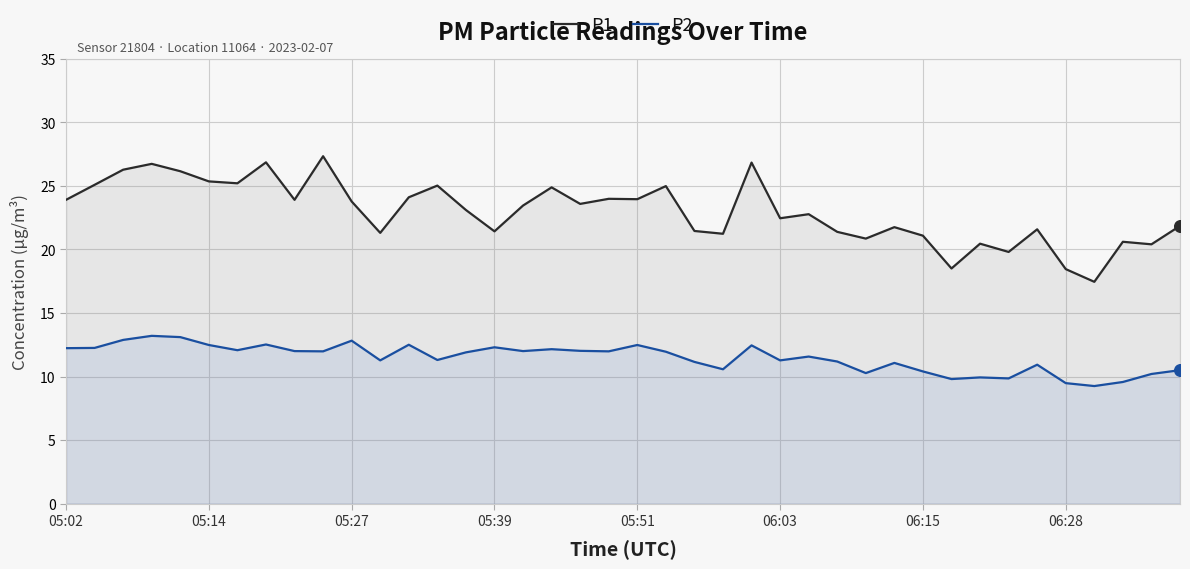

Which series has the largest total across all categories?

P1